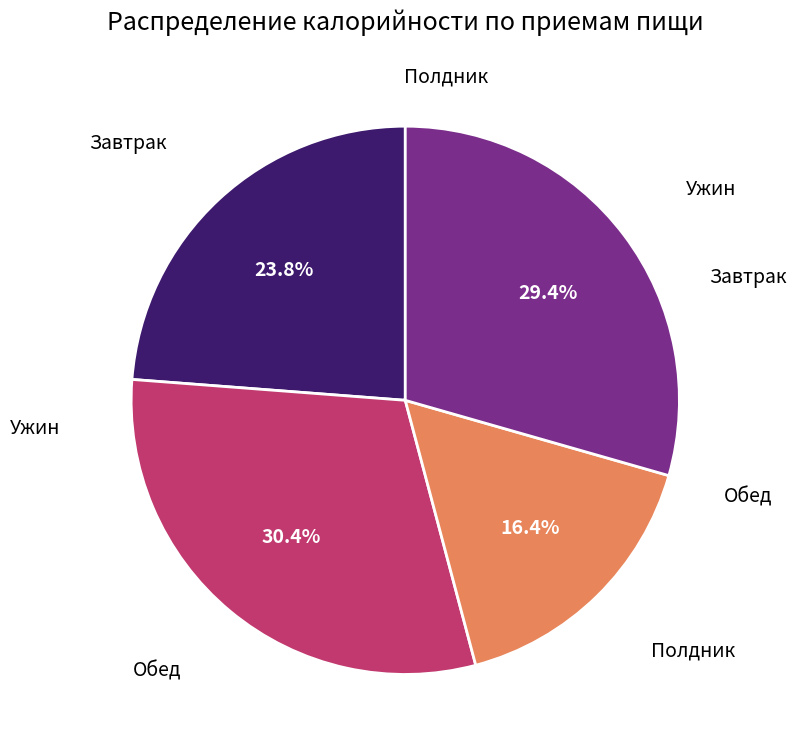

Is there any slice that represents more than half of the pie?

No